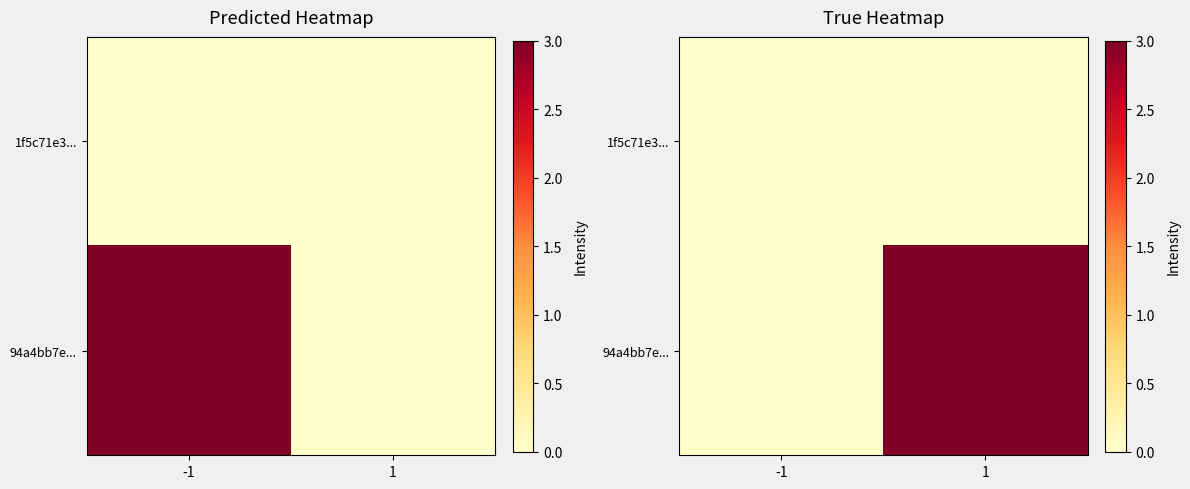

List the series in order of their peak value, lowest first.

1f5c71e3..., 94a4bb7e...